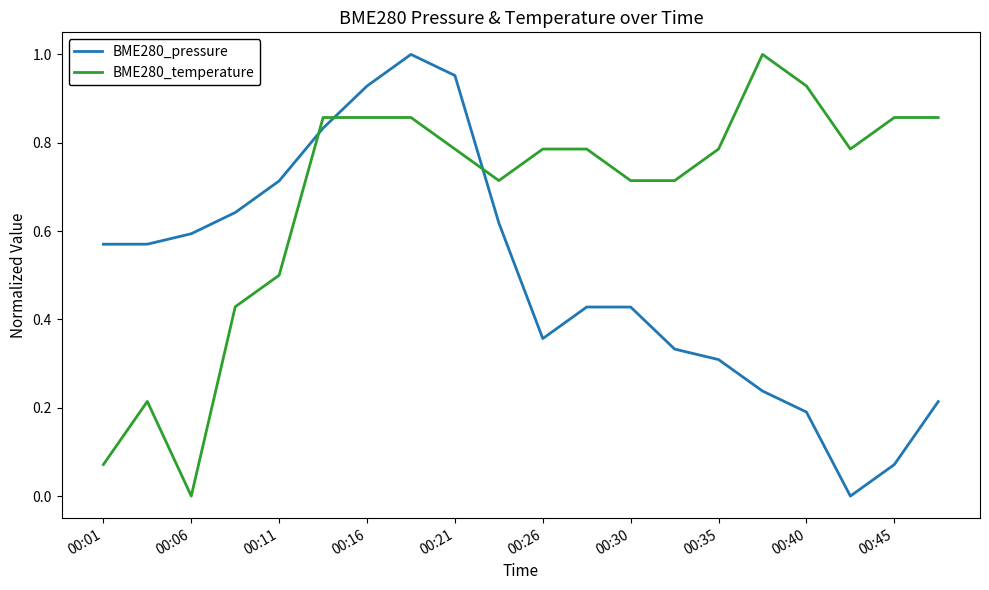

After their last crossing, which series has the higher values: BME280_temperature or BME280_pressure?

BME280_temperature